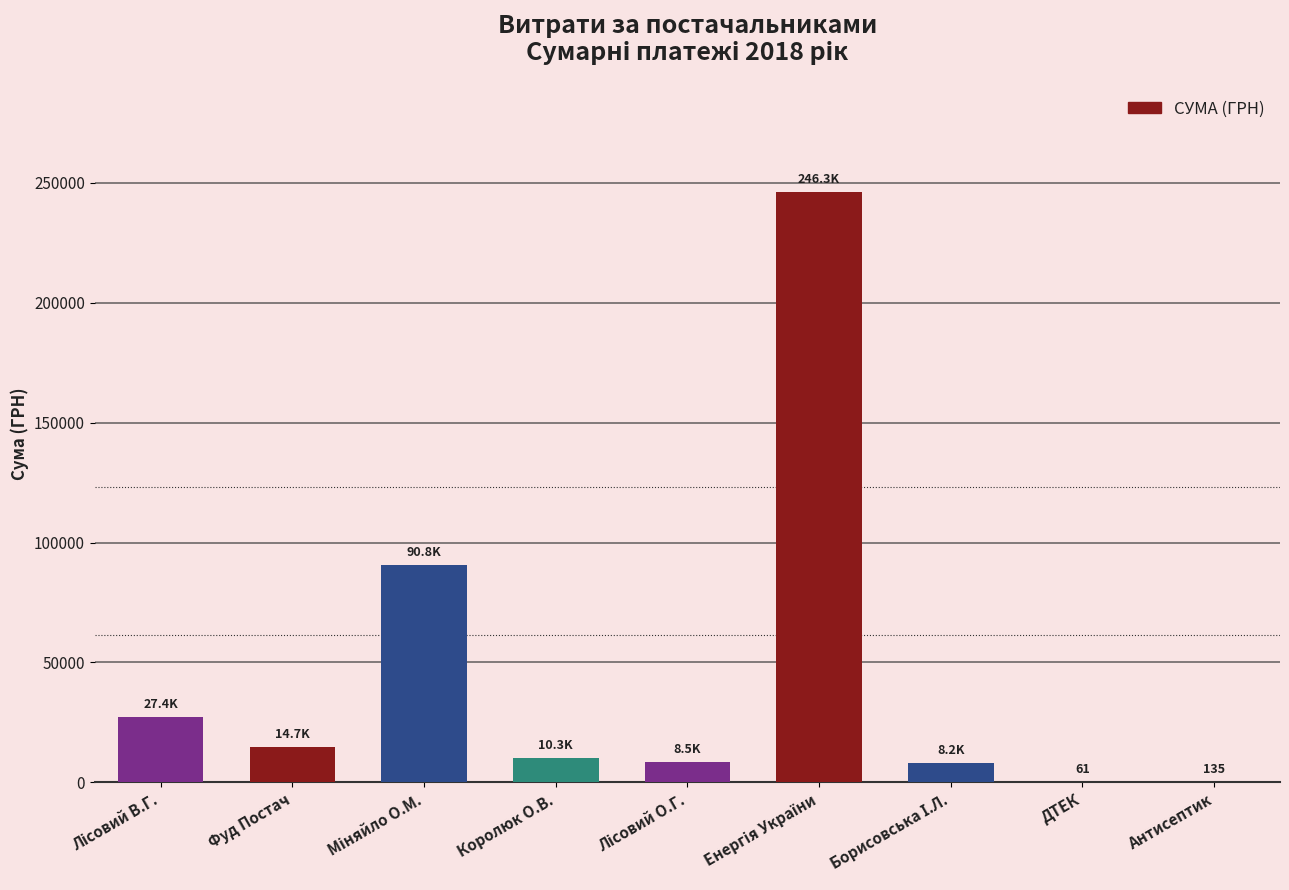

What is the maximum value shown in the chart?

246306.8